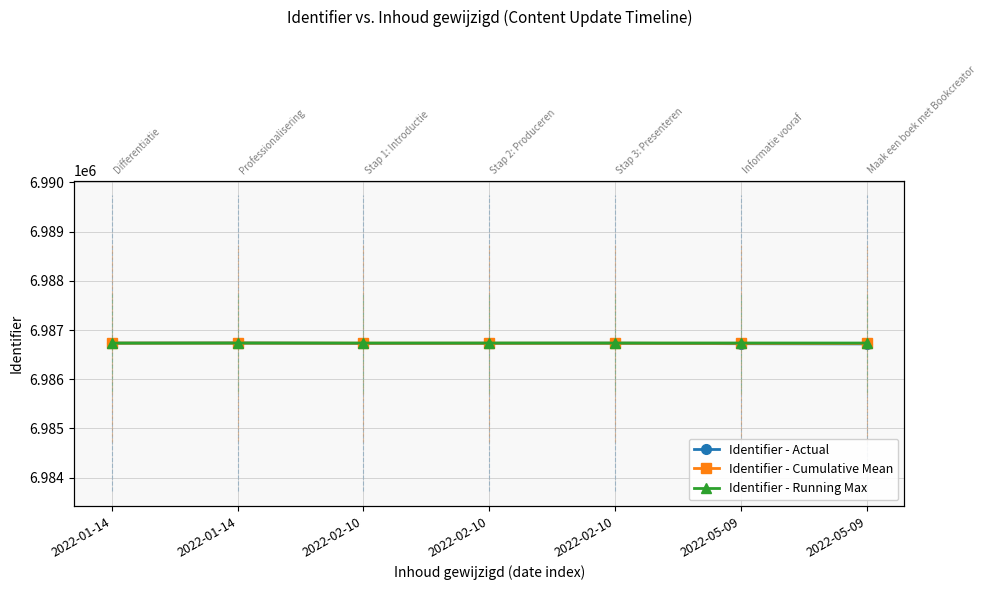

Which has a higher value, 2022-05-09 or 2022-01-14?

2022-01-14